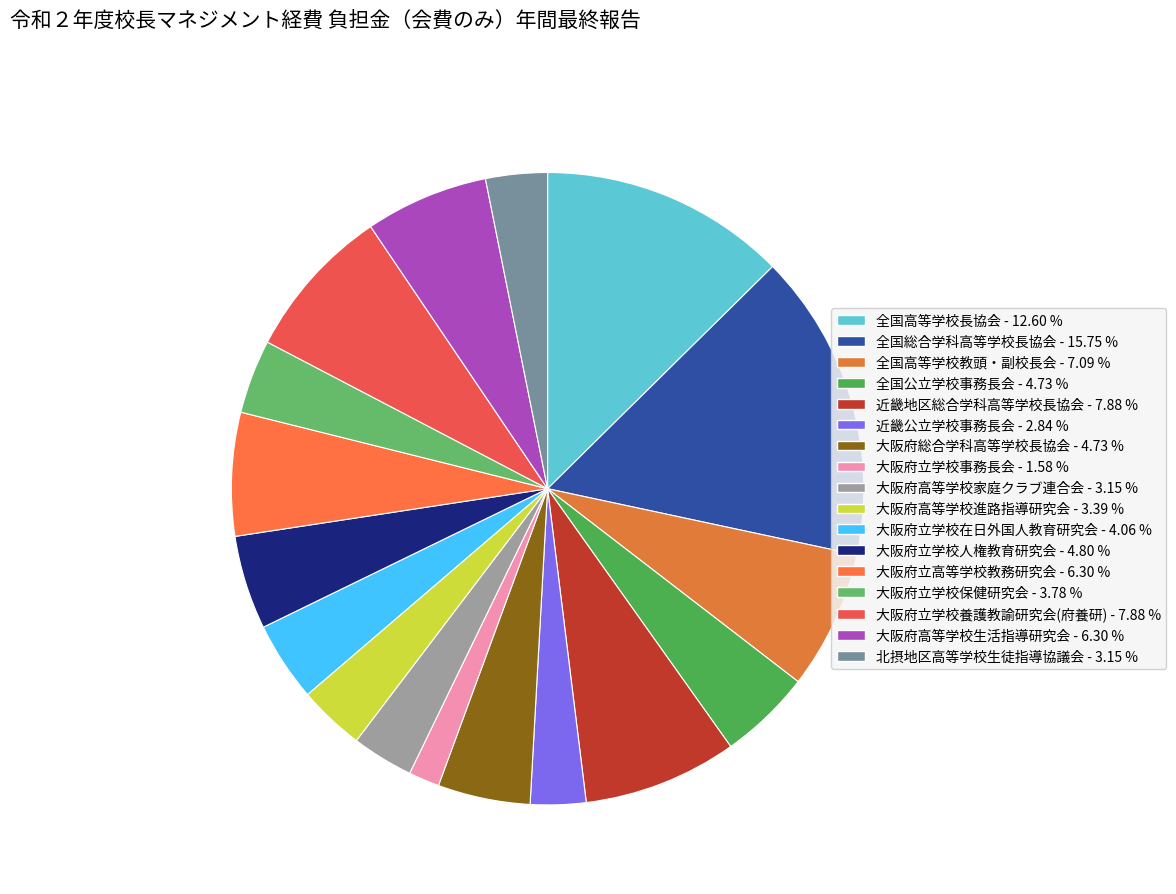

Is it true that 大阪府高等学校生活指導研究会 is 6% of the pie?

True